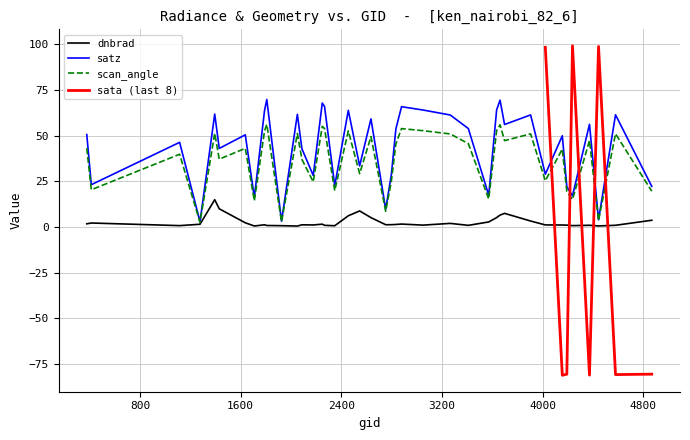

What is the highest value of the scan_angle series?

56.1